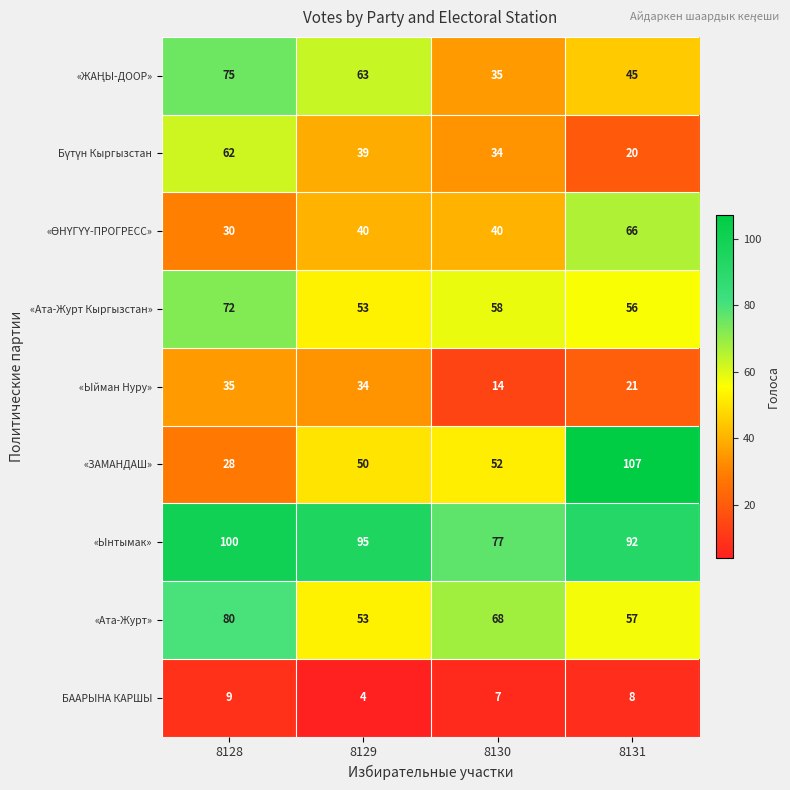

Which series has the largest total across all categories?

«Ынтымак»